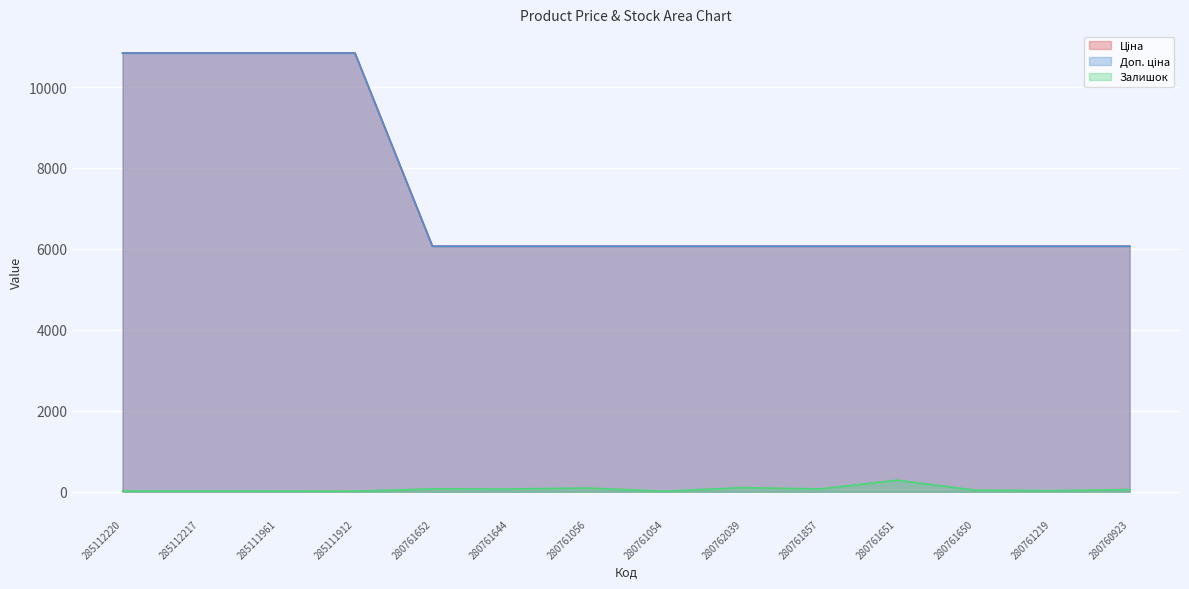

What is the label of the 7th point from the right?

280761054